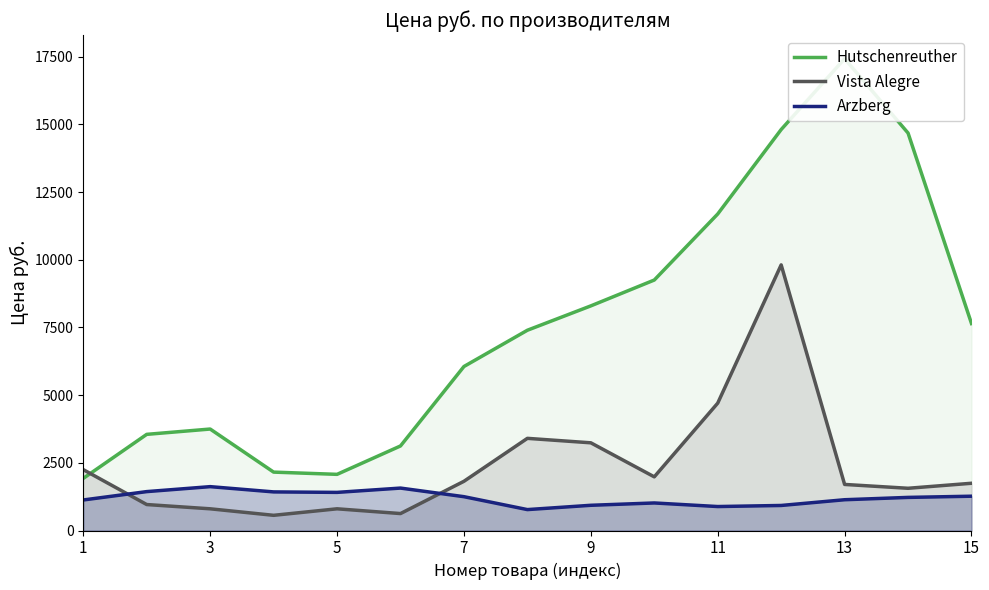

True or false: Arzberg has a value of 842.0 at 5.

False